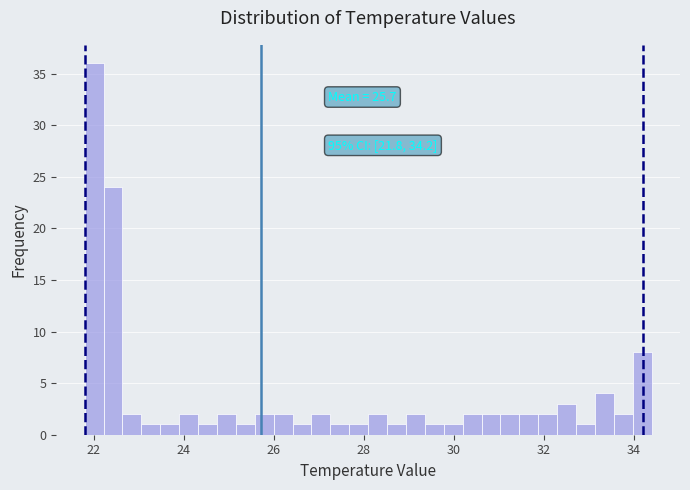

Read against the x-axis, roughly where is the centre of the tallest bar?

22.0